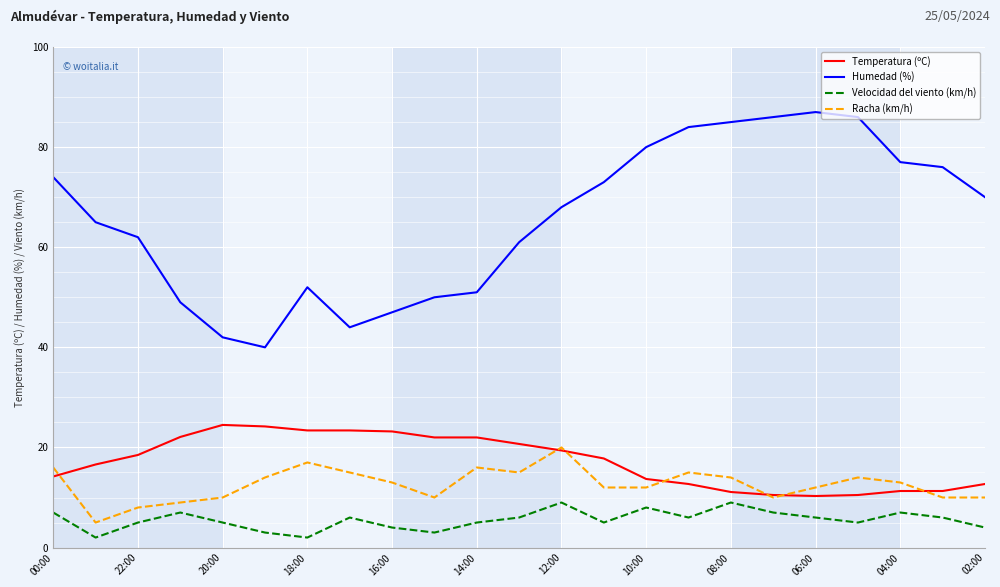

What is the greatest value displayed?

87.0